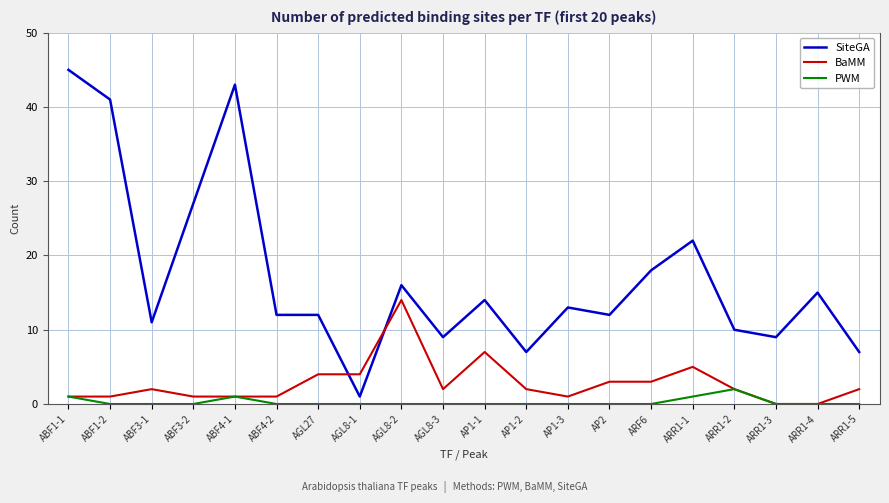

What is the total value across all series at AP2?

15